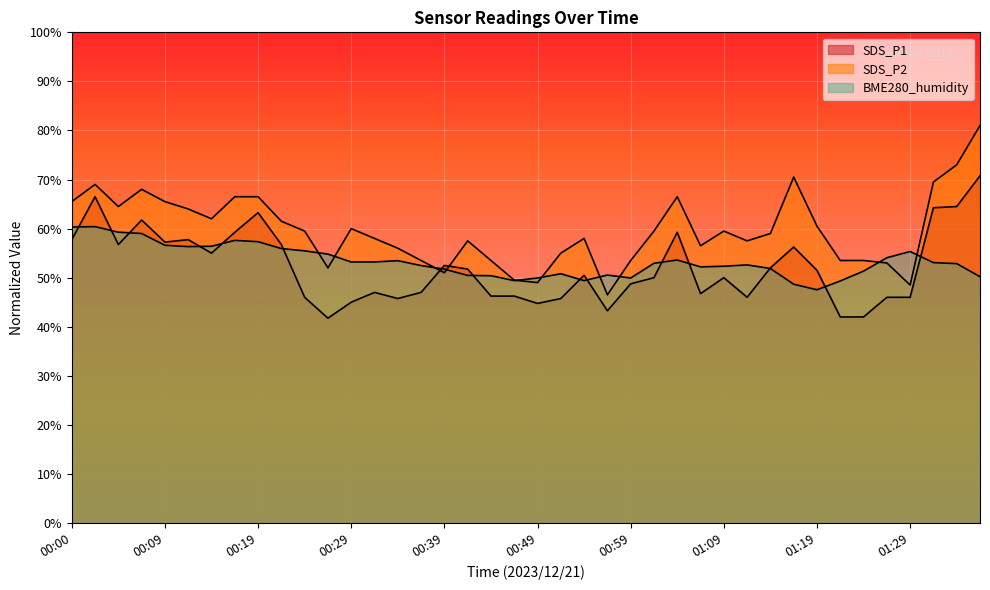

Which series has the widest spread of values?

SDS_P2